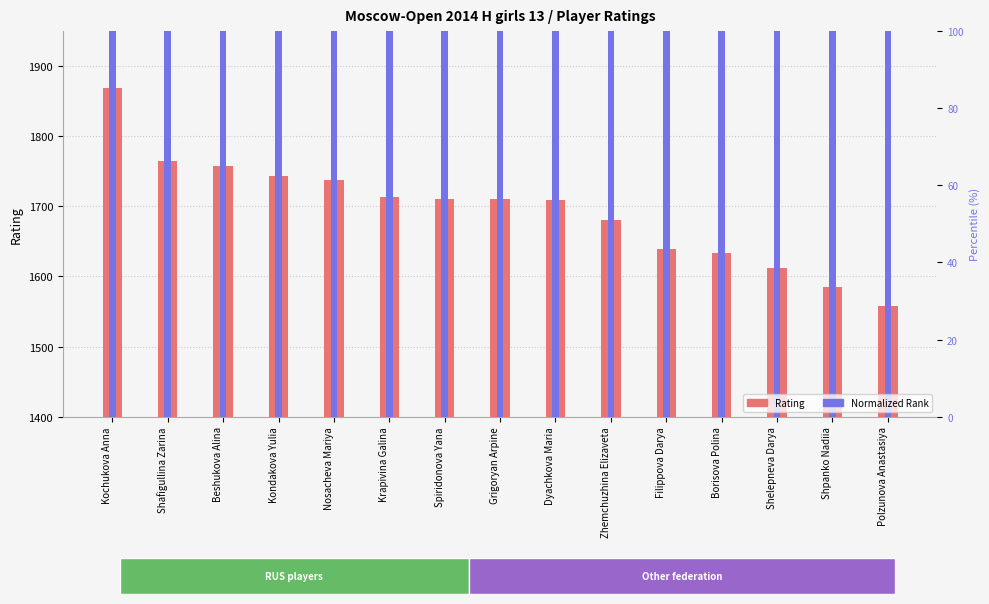

Read the Rating value at Polzunova Anastasiya.

1558.0